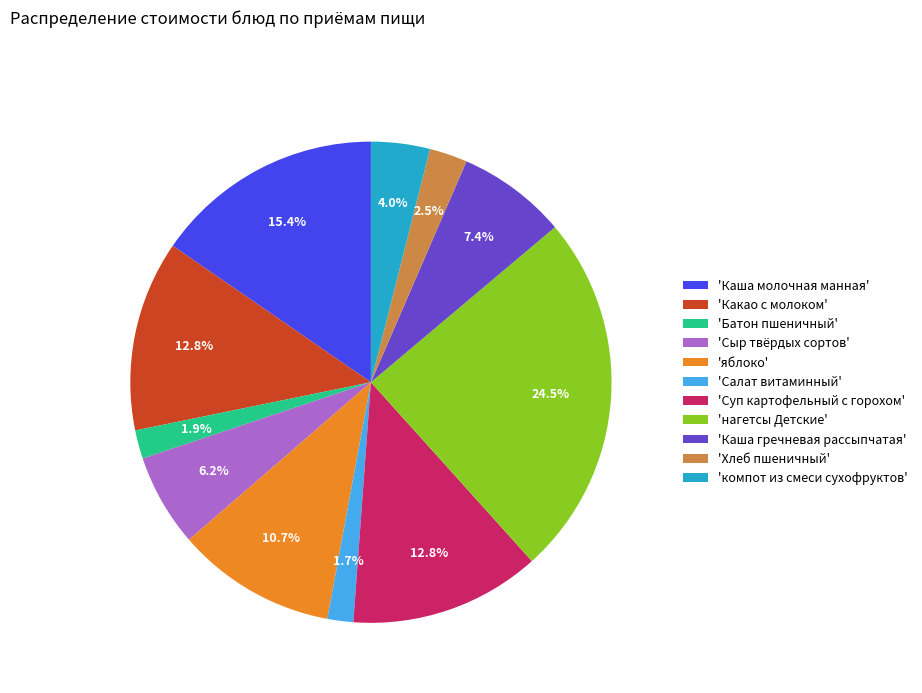

What is the ratio of the value at 'компот из смеси сухофруктов' to the value at 'яблоко'?

0.4